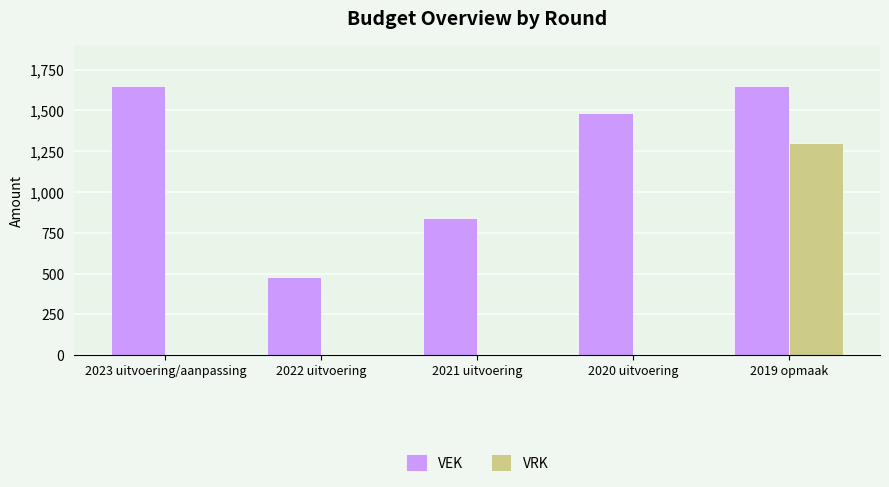

Which series changed the most between 2022 uitvoering and 2020 uitvoering?

VEK